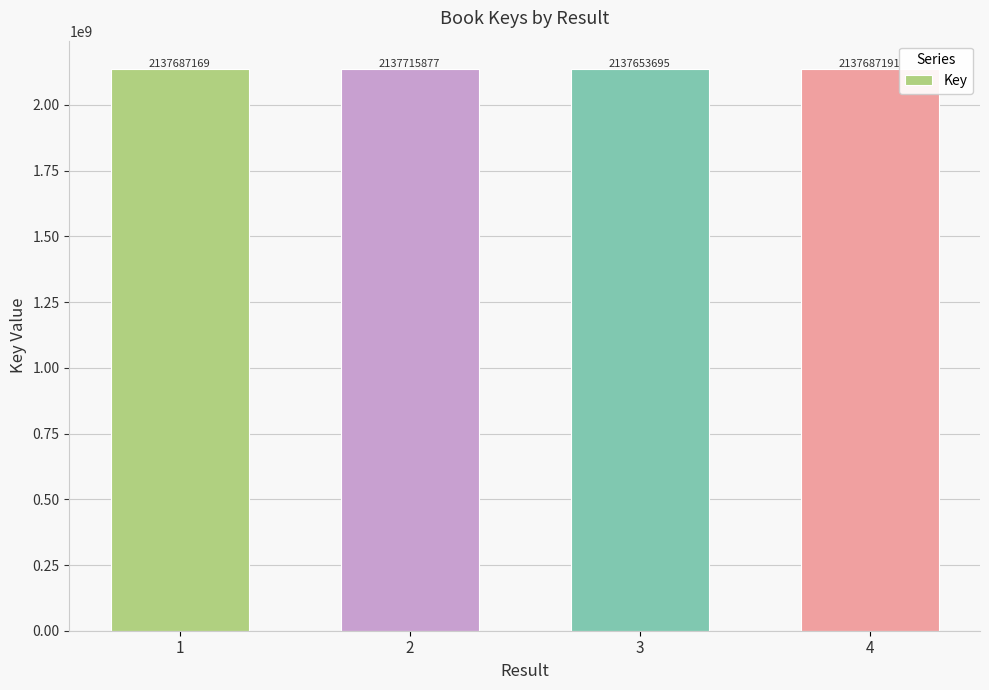

What is the average value?

2137685983